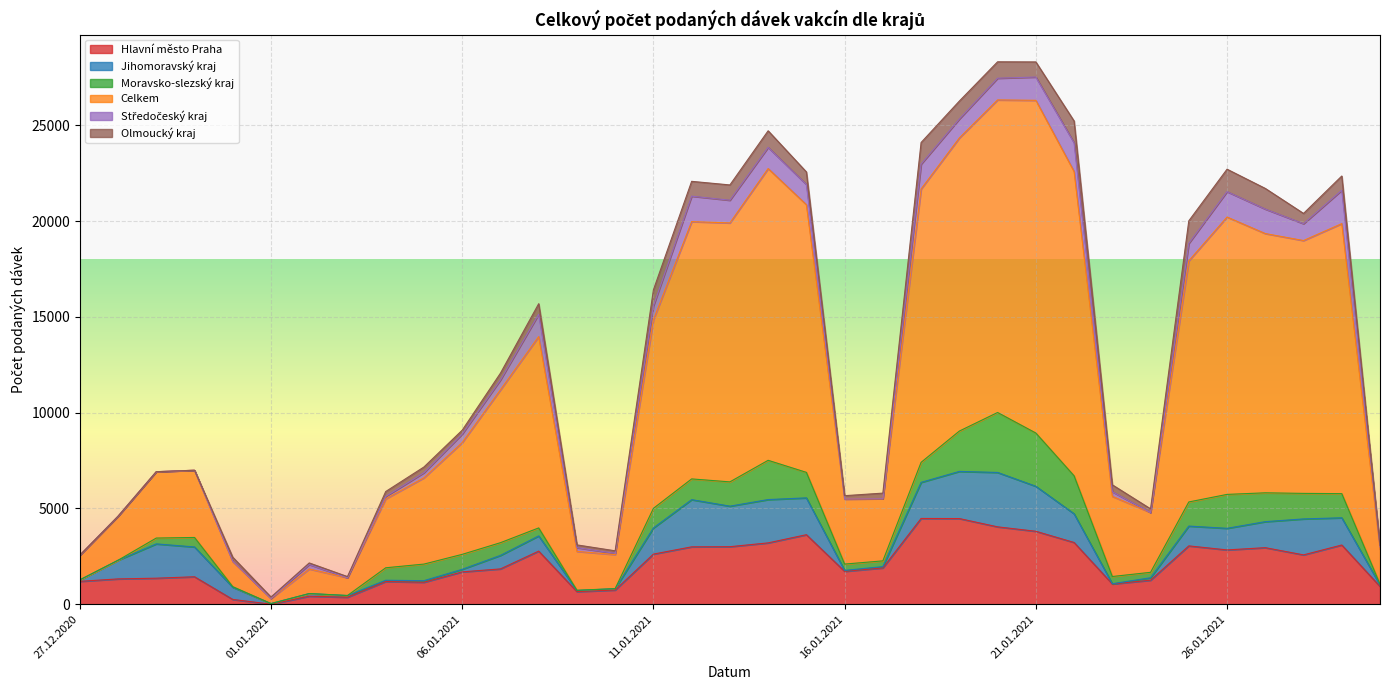

True or false: Středočeský kraj and Hlavní město Praha cross at least once.

False